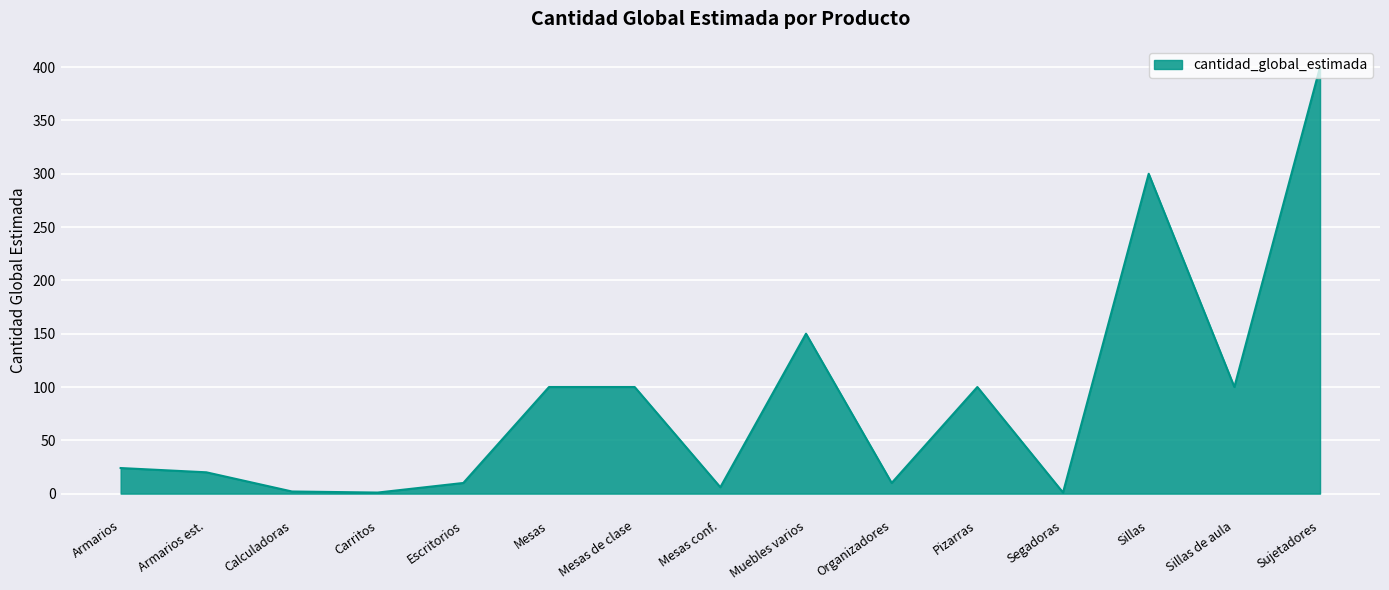

Which label corresponds to the largest value in the chart?

Sujetadores